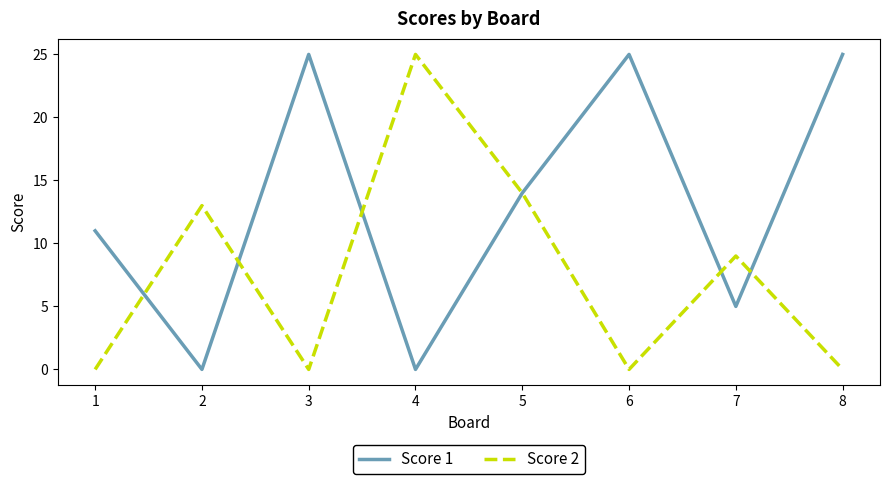

Rank the series at 4 from lowest to highest value.

Score 1, Score 2